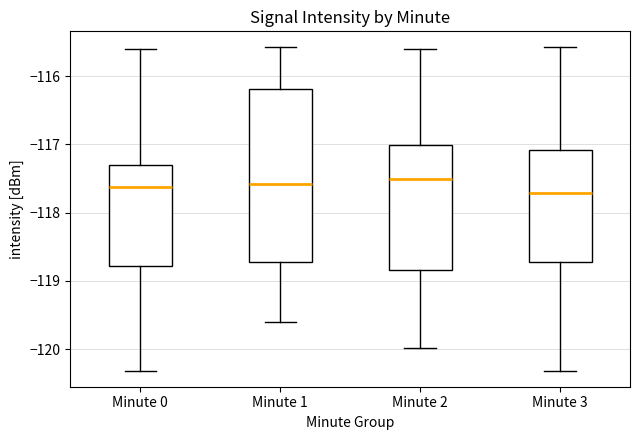

Comparing the boxes themselves (not the whiskers), which one is the tallest?

Minute 1